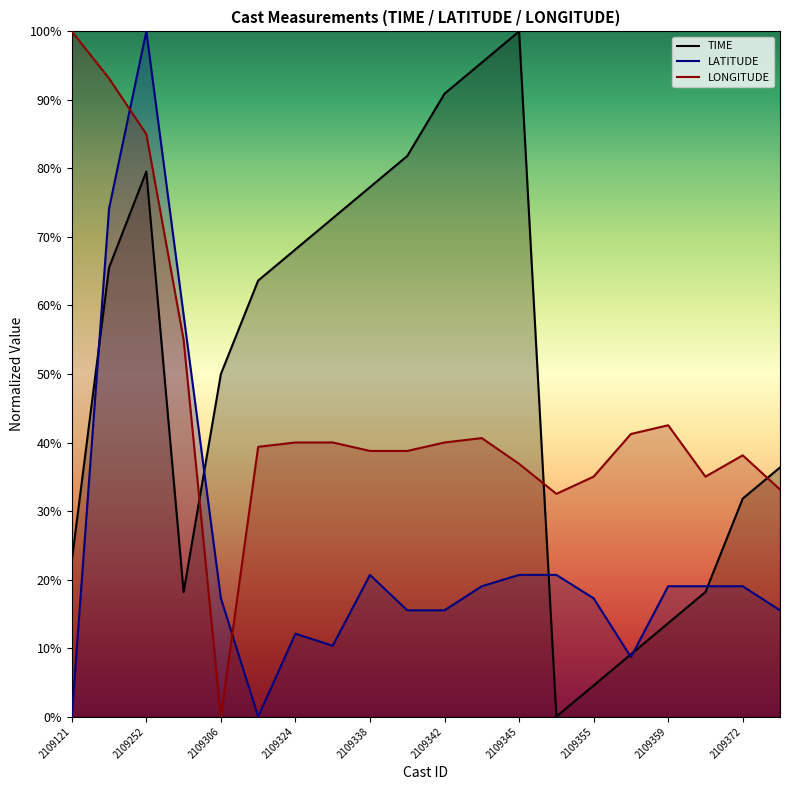

Is the value of LATITUDE at 2109306 greater than the value of LONGITUDE at 2109342?

No